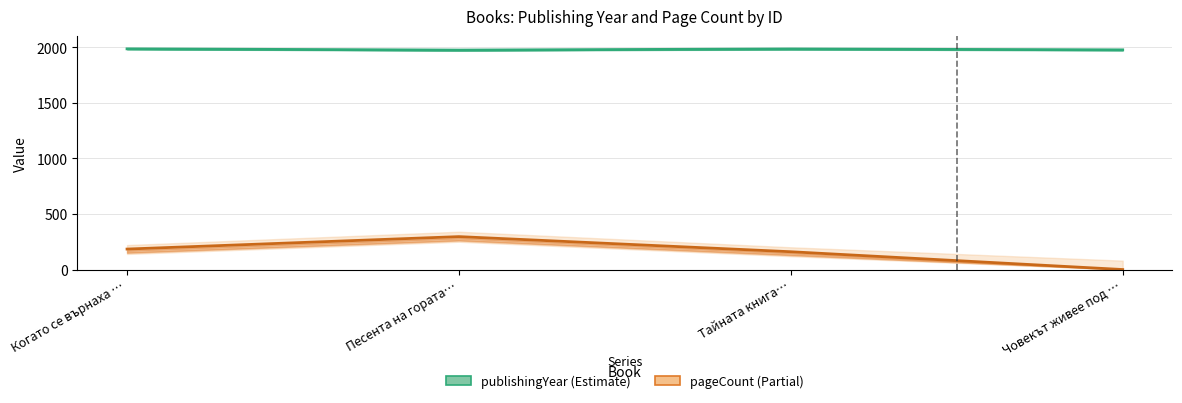

What is the value of the publishingYear point at the 1st from the left?

1985